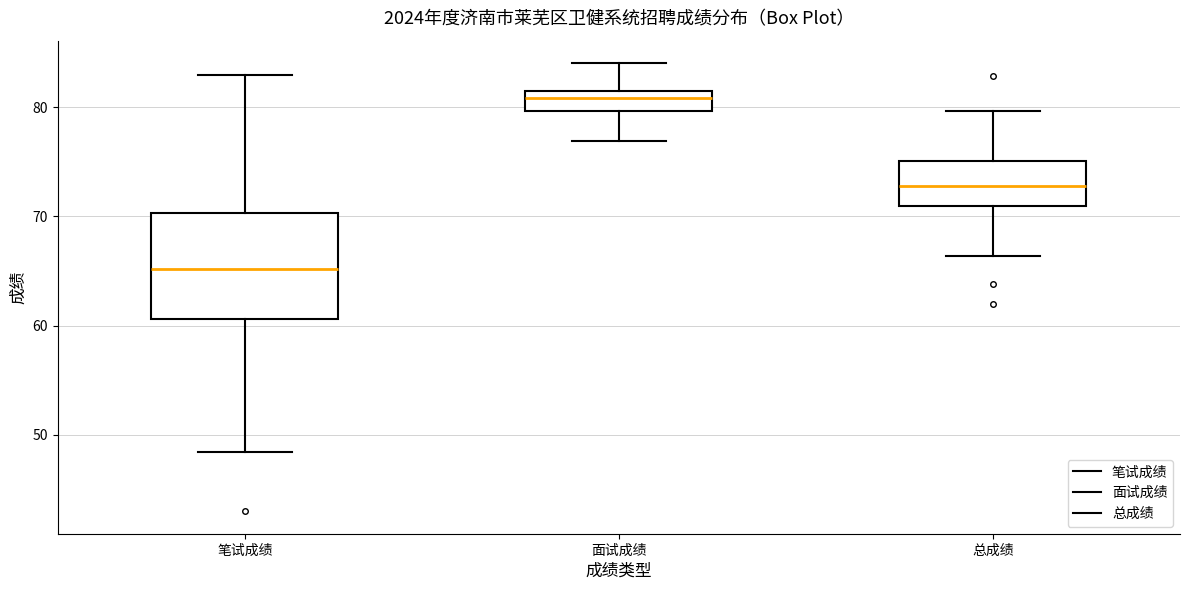

Comparing the boxes themselves (not the whiskers), which one is the tallest?

笔试成绩